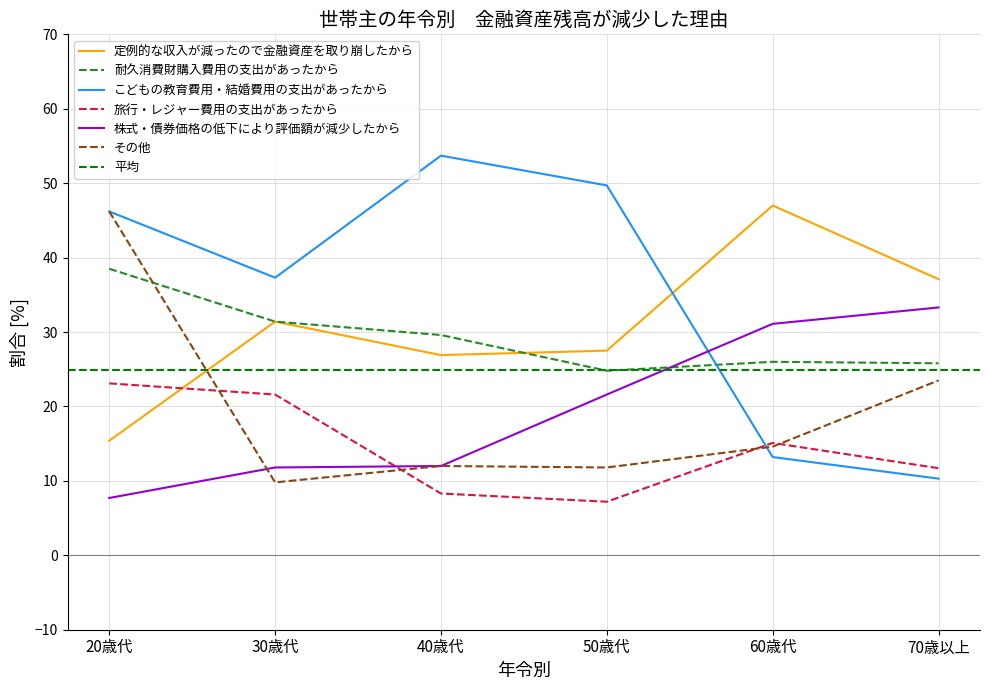

In その他, how many points are lower than both neighbors (excluding endpoints)?

2